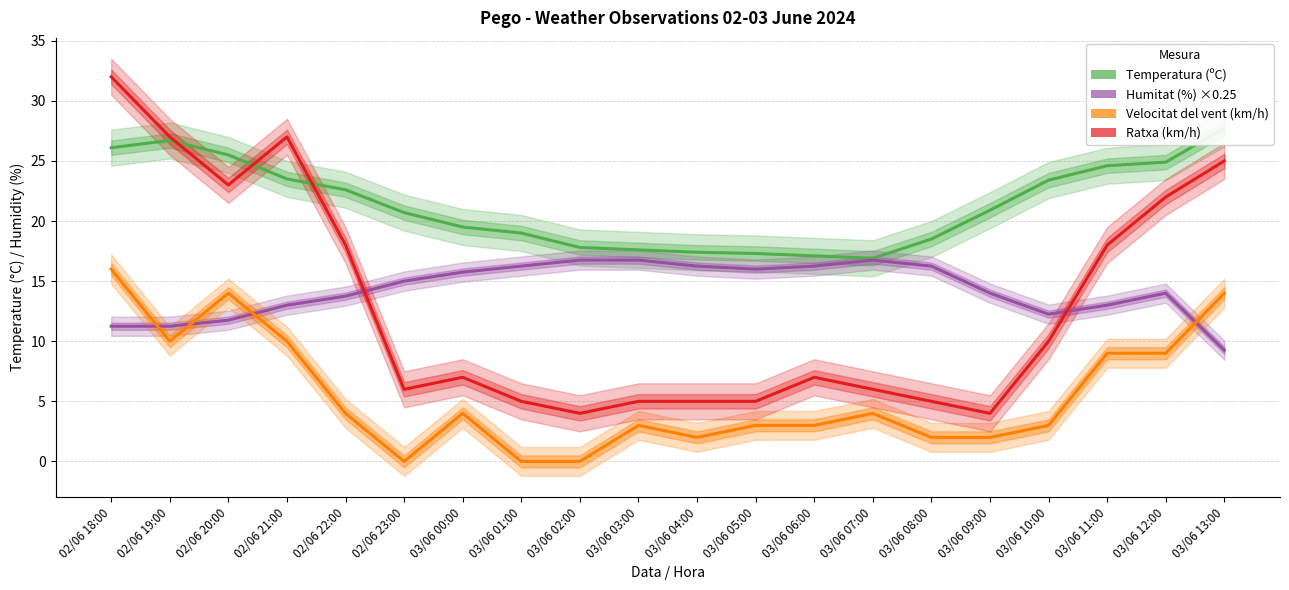

True or false: Temperatura (ºC) has more than 0 interior local peaks.

True